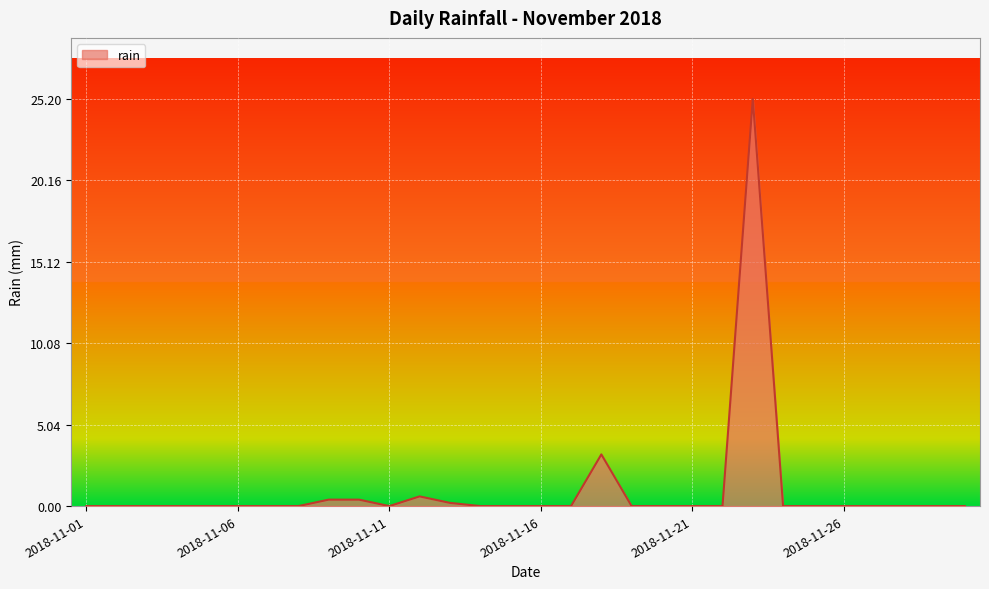

What is the maximum value shown in the chart?

25.2